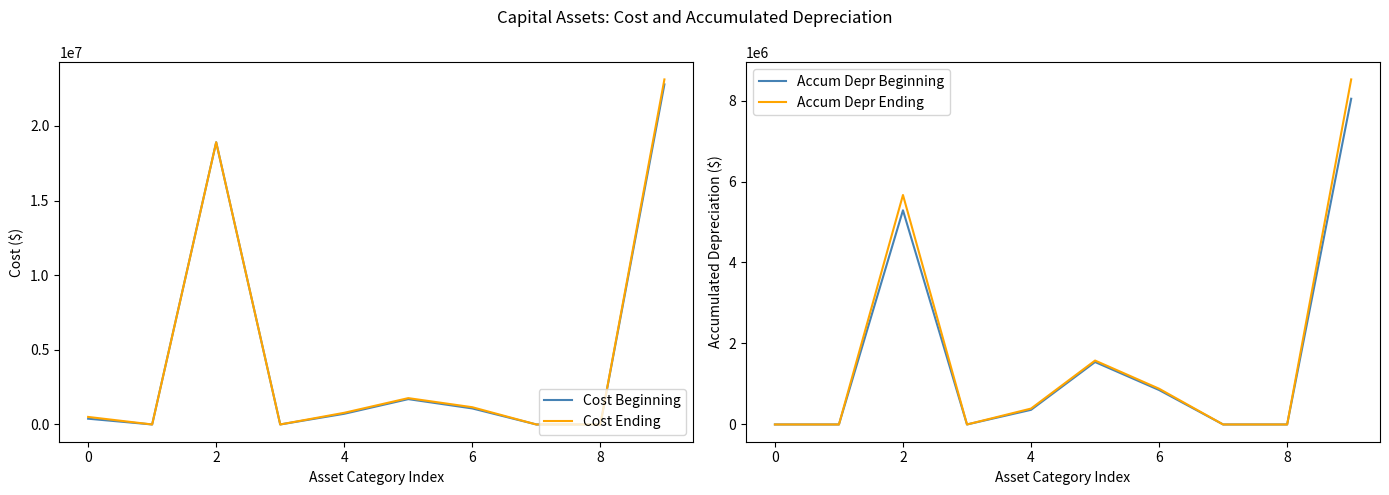

What is the highest value of the Cost Ending series?

23117056